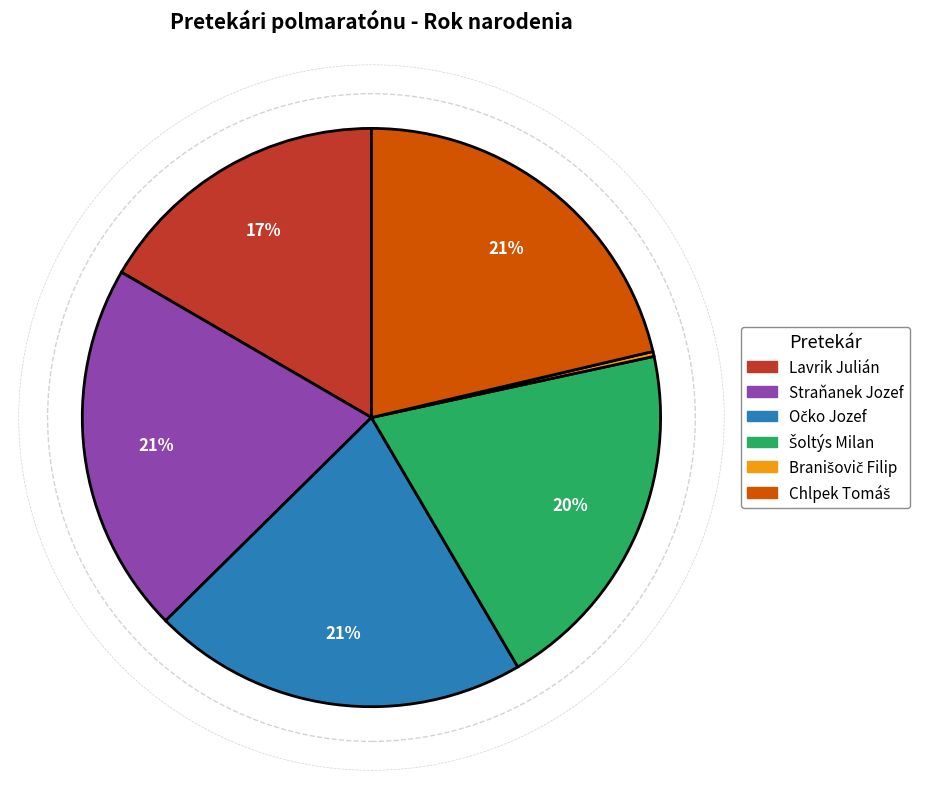

True or false: Lavrik Julián accounts for 17% of the total.

True